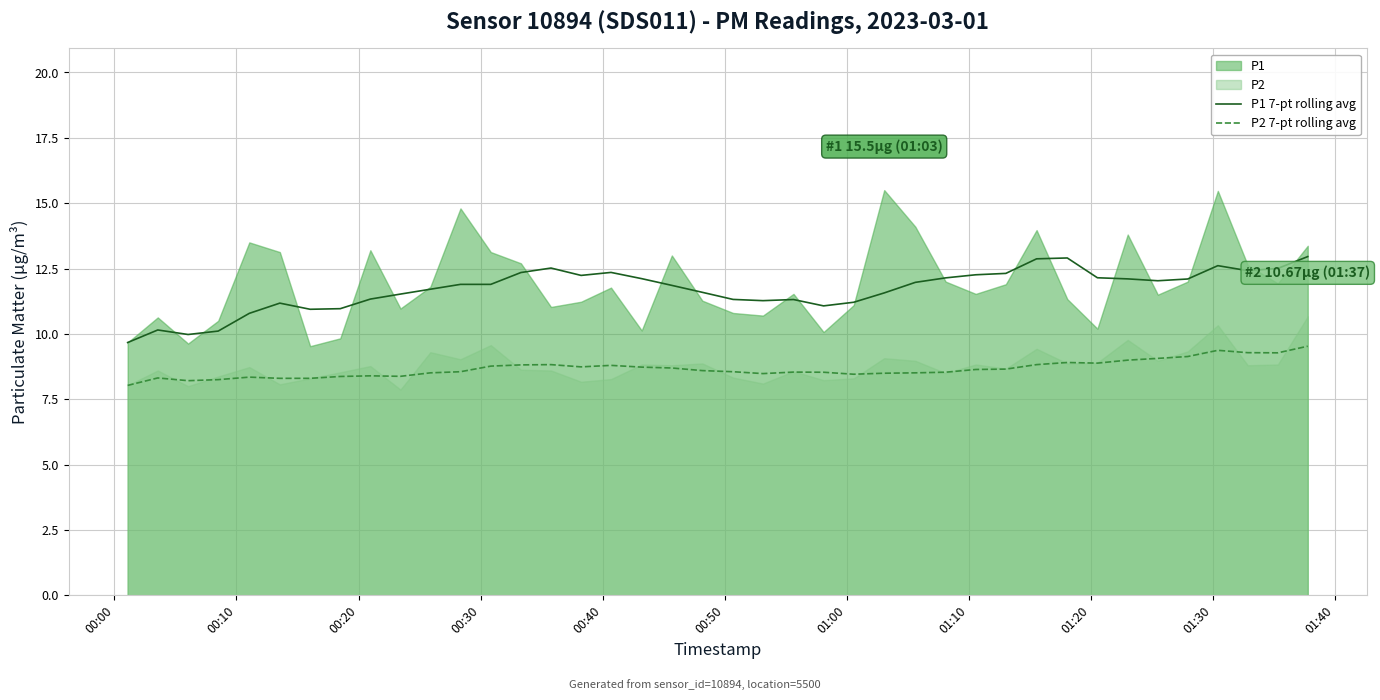

True or false: P1 7-pt rolling avg and P2 7-pt rolling avg intersect in this chart.

False